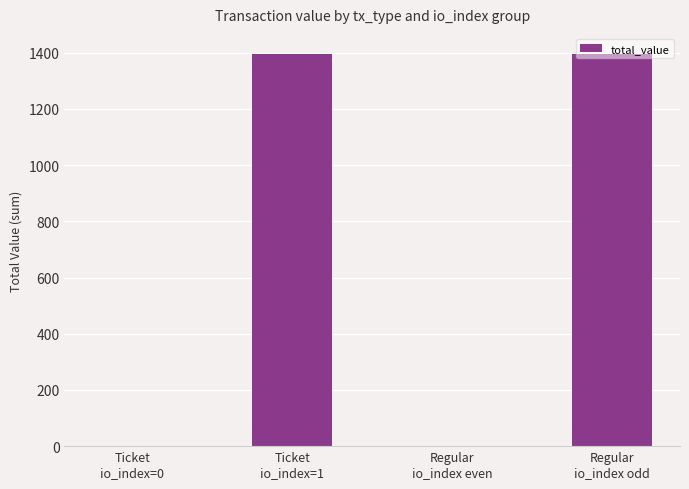

What is the sum of the values at Ticket
io_index=0 and Regular
io_index even?

1.9